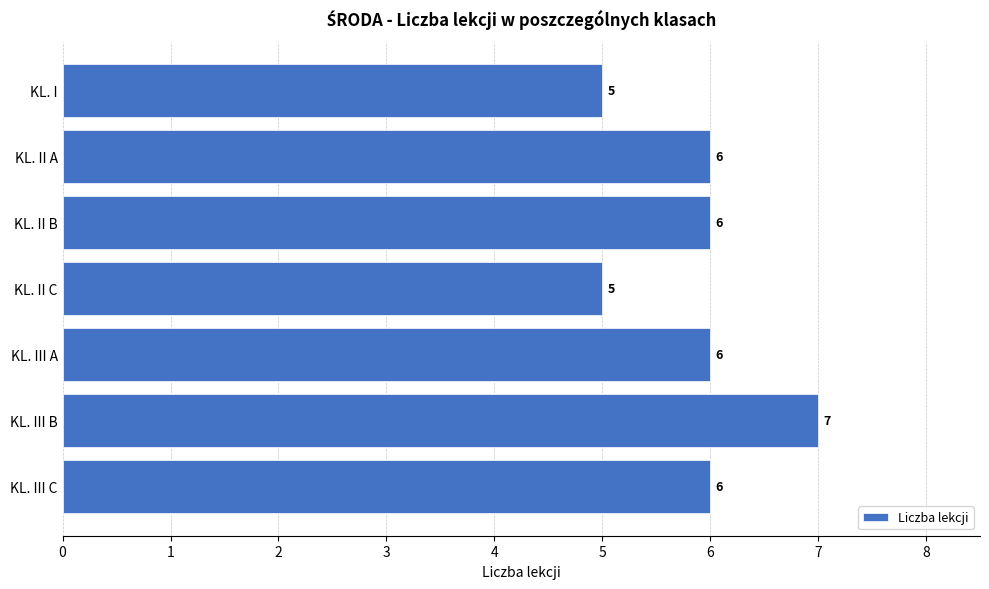

What is the change in value from KL. II C to KL. III B?

+2